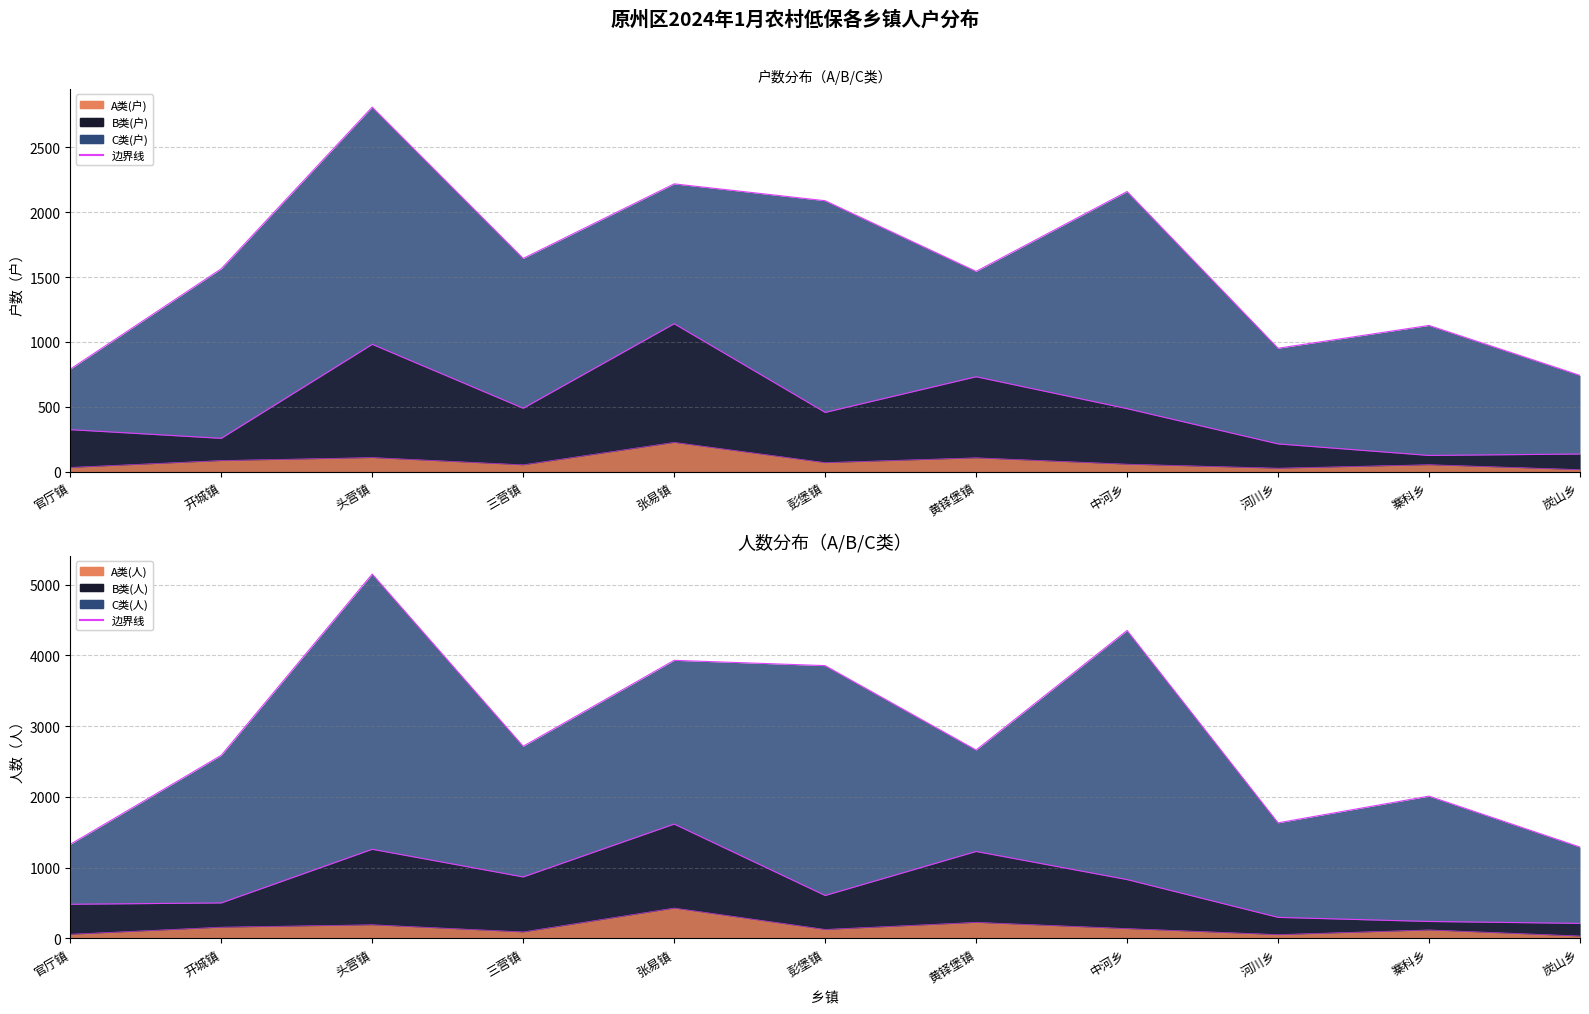

True or false: A类(人) and B类(人) intersect in this chart.

False